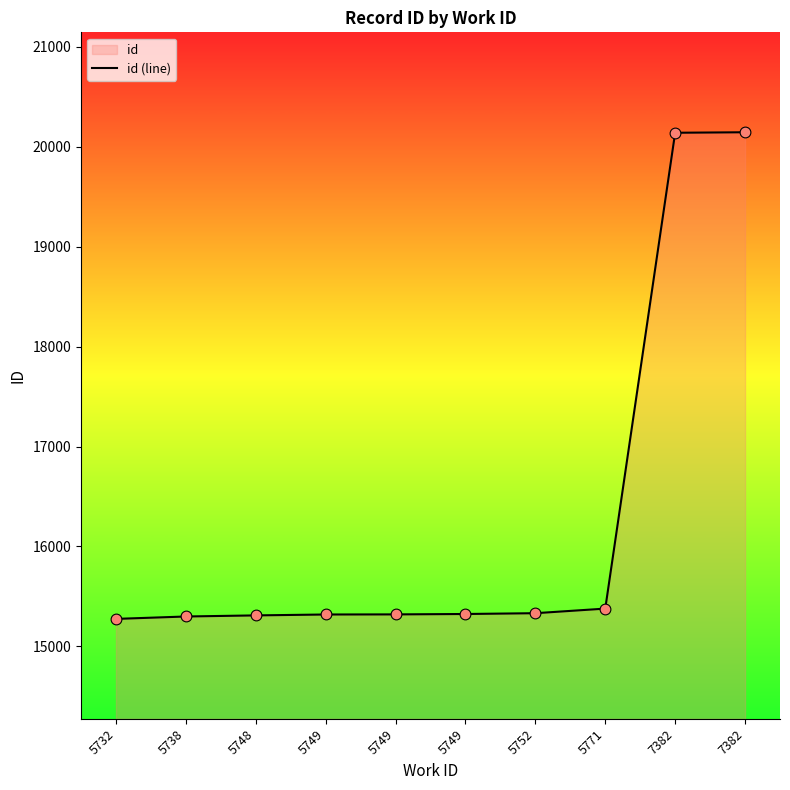

What is the change in value from 5749 to 7382?

+4821